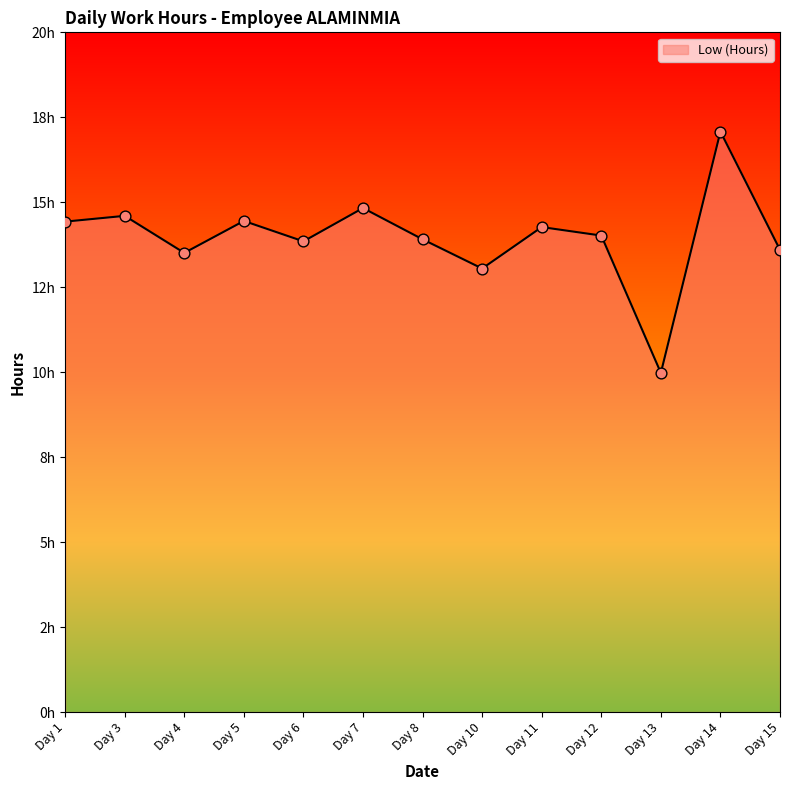

Approximately how many times larger is the value at Day 4 compared to Day 7?

0.9